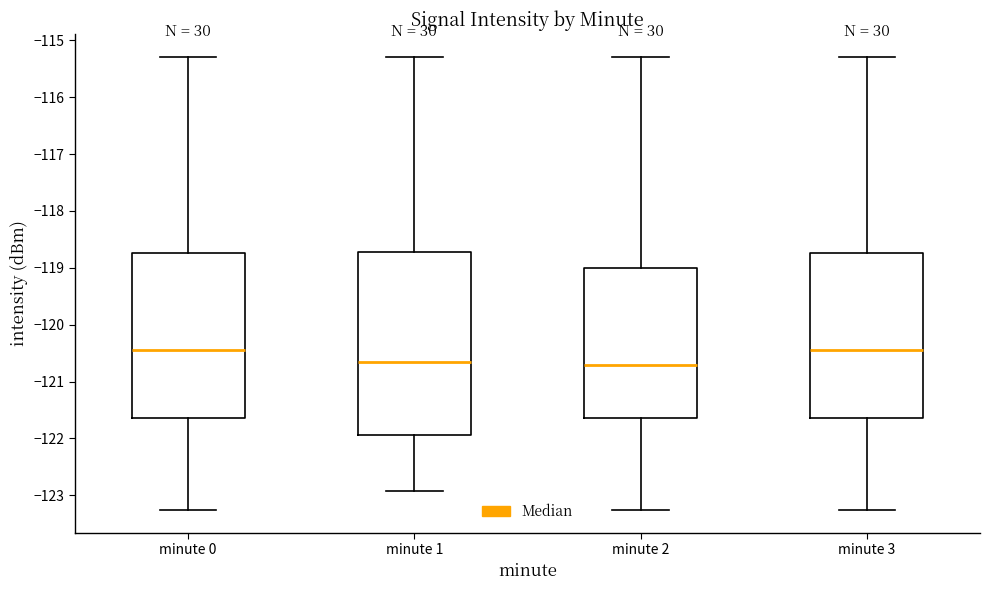

Where does the median line of the box for minute 3 sit on the y-axis? The values are not printed on the chart, so give them approximately, as read against the axis.

-120.4